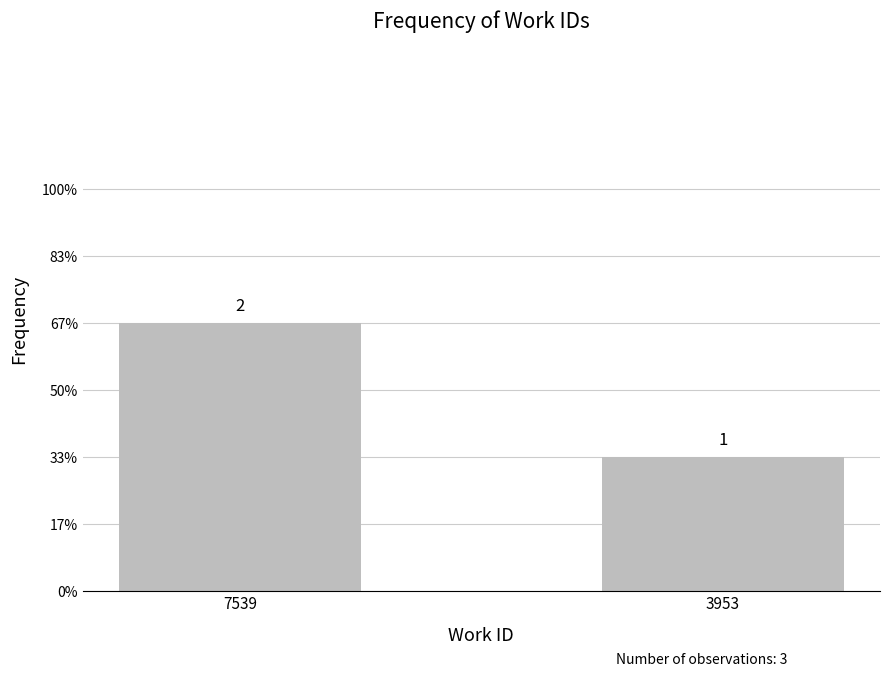

Does the chart contain any negative values?

No